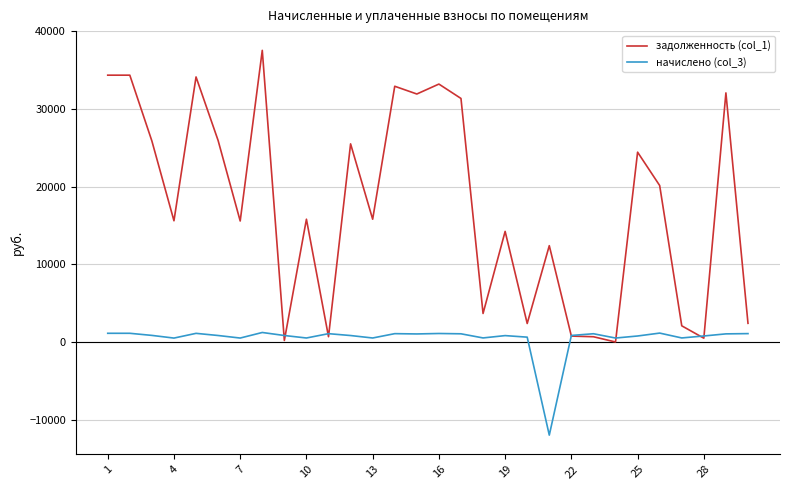

True or false: задолженность (col_1) and начислено (col_3) intersect in this chart.

True